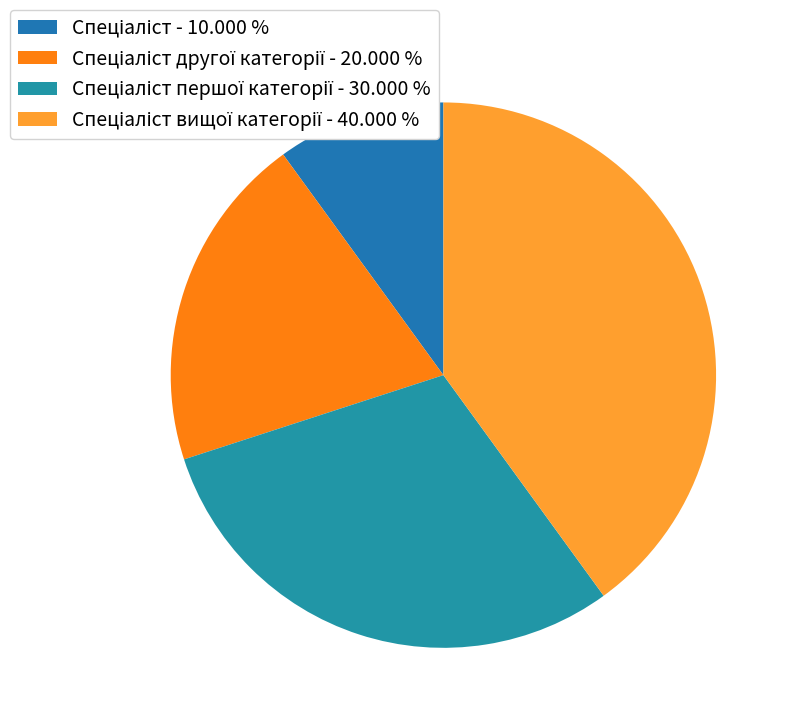

How many segments does this pie chart have?

4